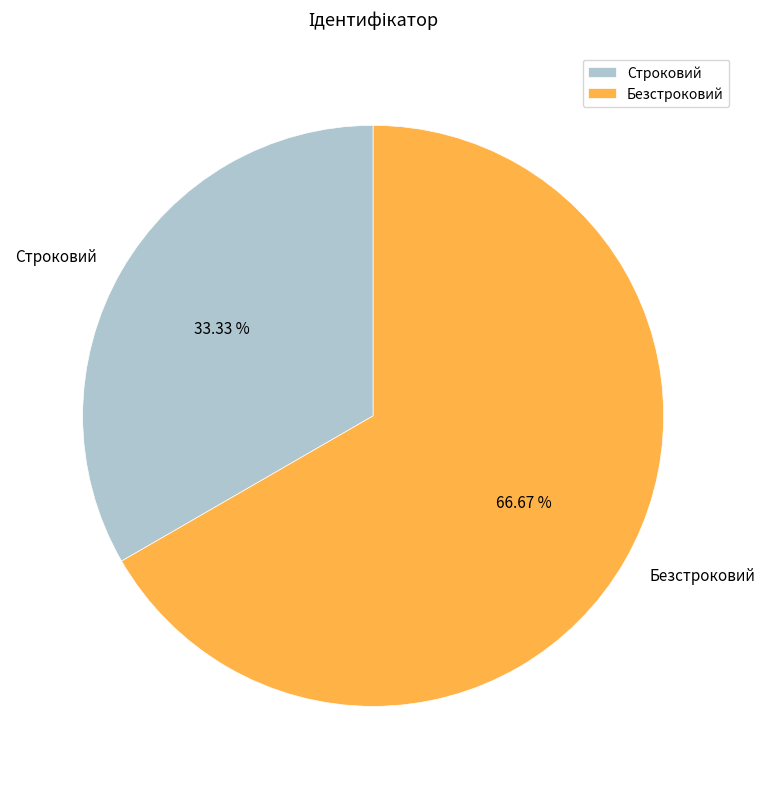

What percentage is the Строковий slice, to the nearest percent?

33%